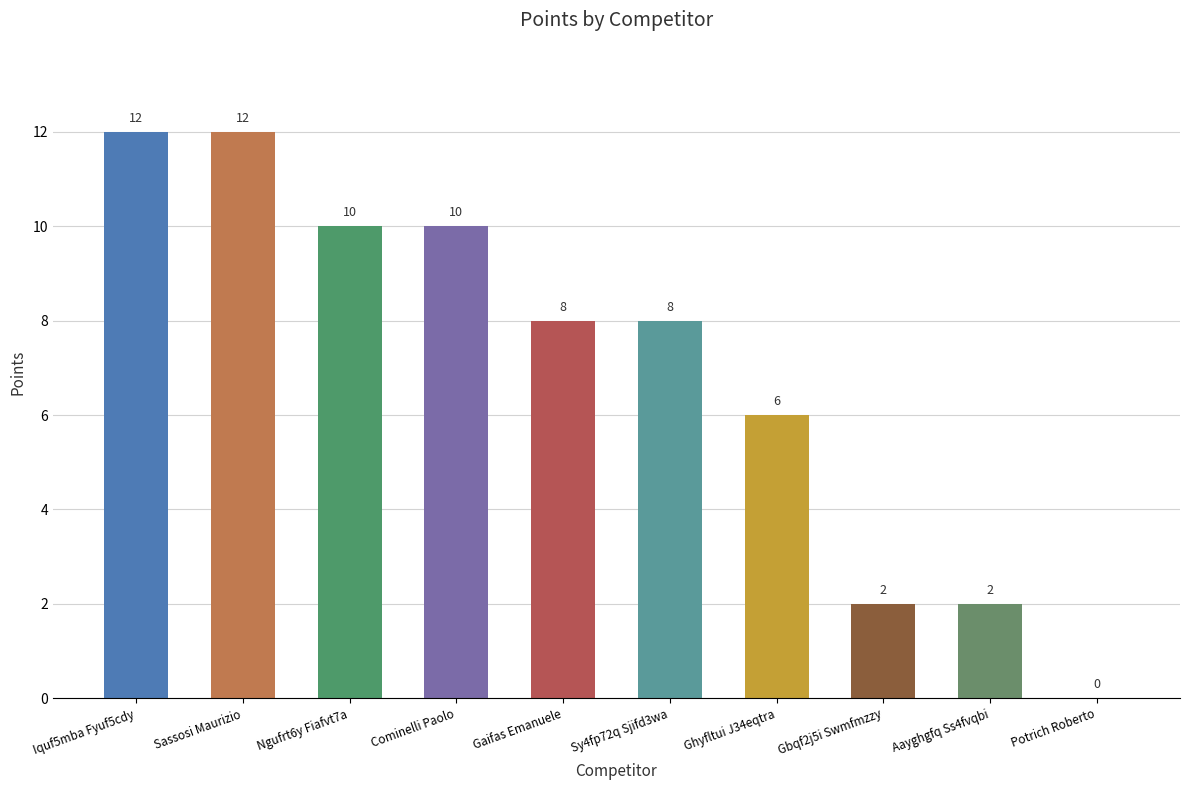

What is the maximum value shown in the chart?

12